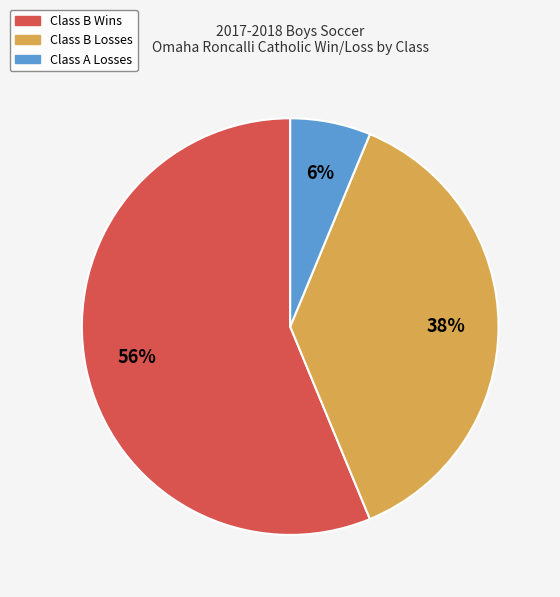

Is there a majority slice in this chart?

Yes